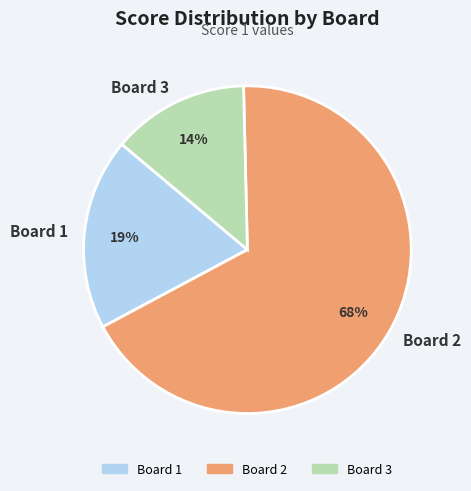

Combined, do Board 3 and Board 1 account for over 50%?

No